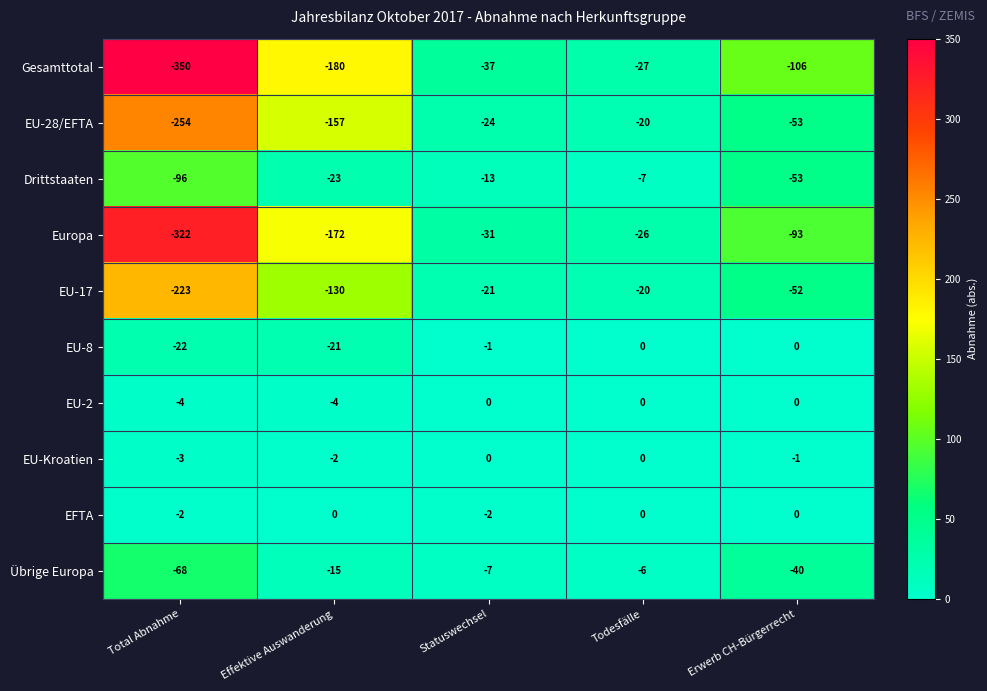

Is the value of EU-28/EFTA at Erwerb CH-Bürgerrecht greater than the value of Europa at Effektive Auswanderung?

Yes